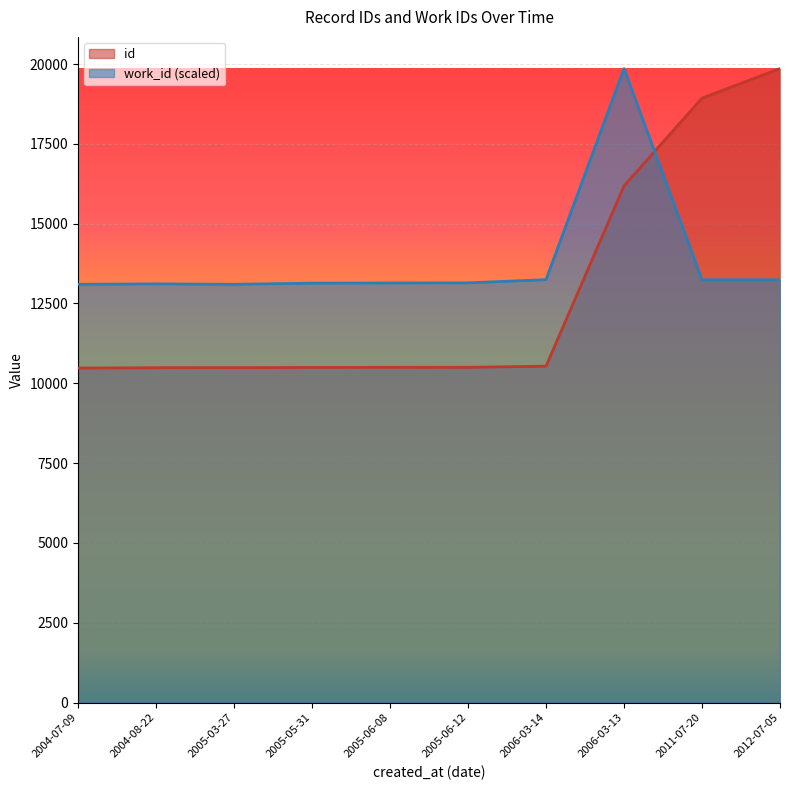

Read the work_id value at 2006-03-14.

13246.6